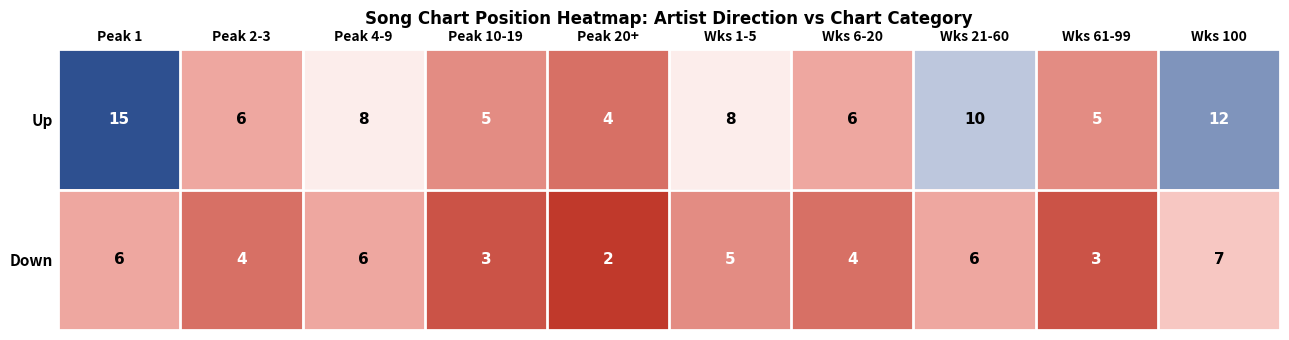

What is the average value of the Down series?

5